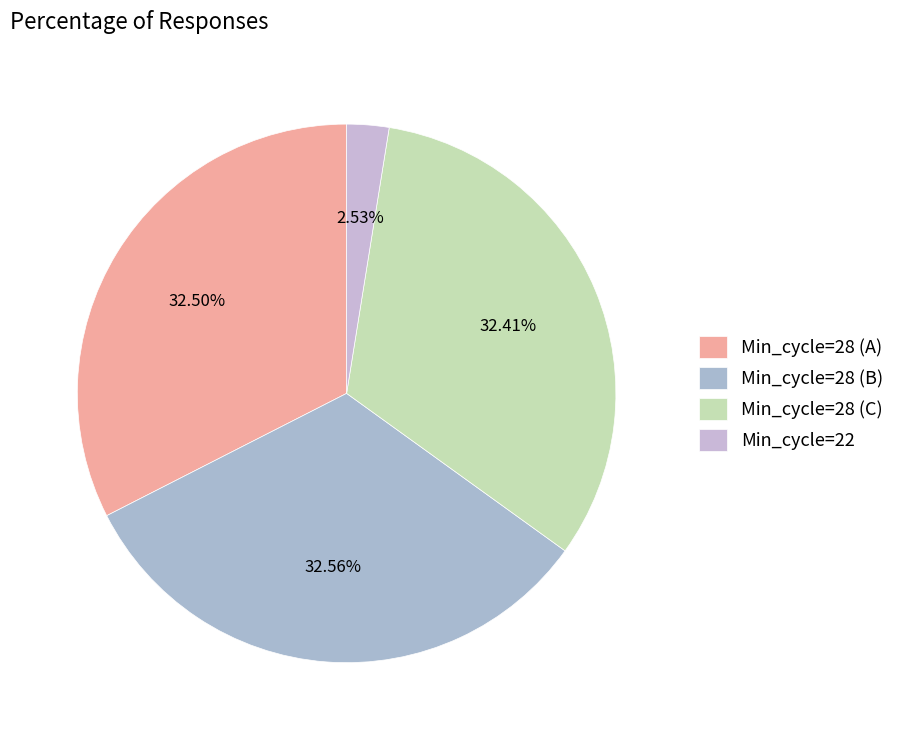

What is the smallest slice in the pie chart?

Min_cycle=22